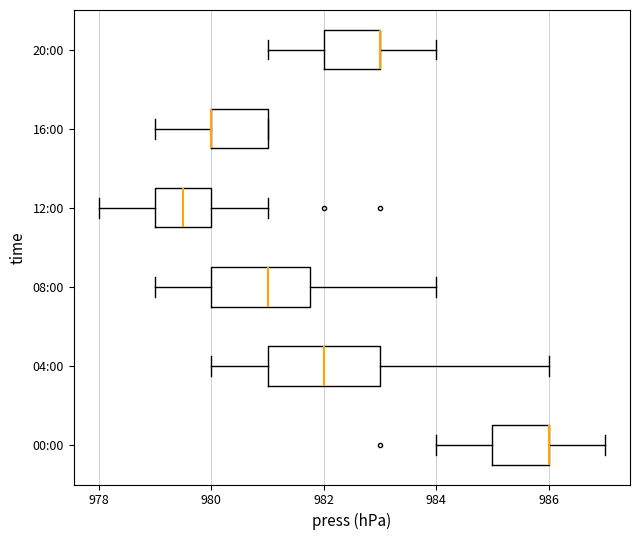

Comparing the boxes themselves (not the whiskers), which one is the widest?

04:00